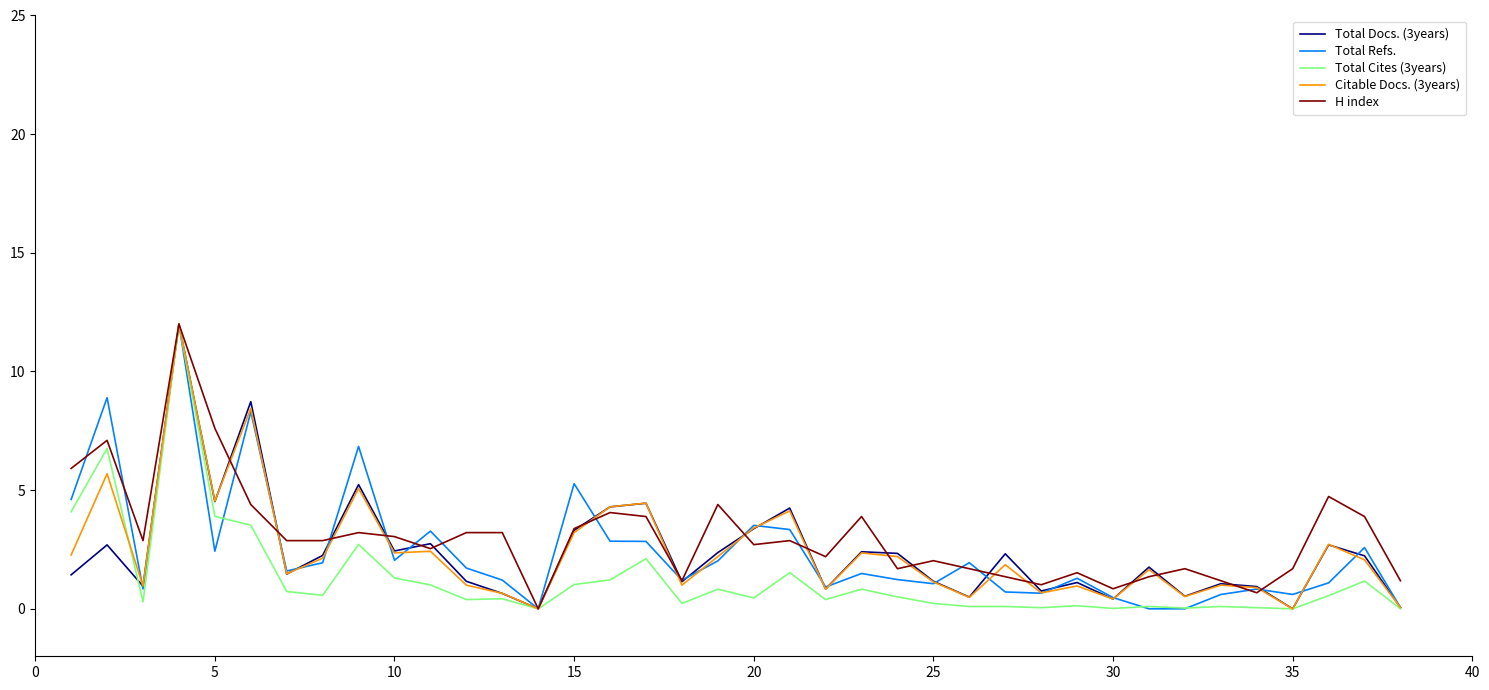

After their last crossing, which series has the higher values: Total Refs. or H index?

H index